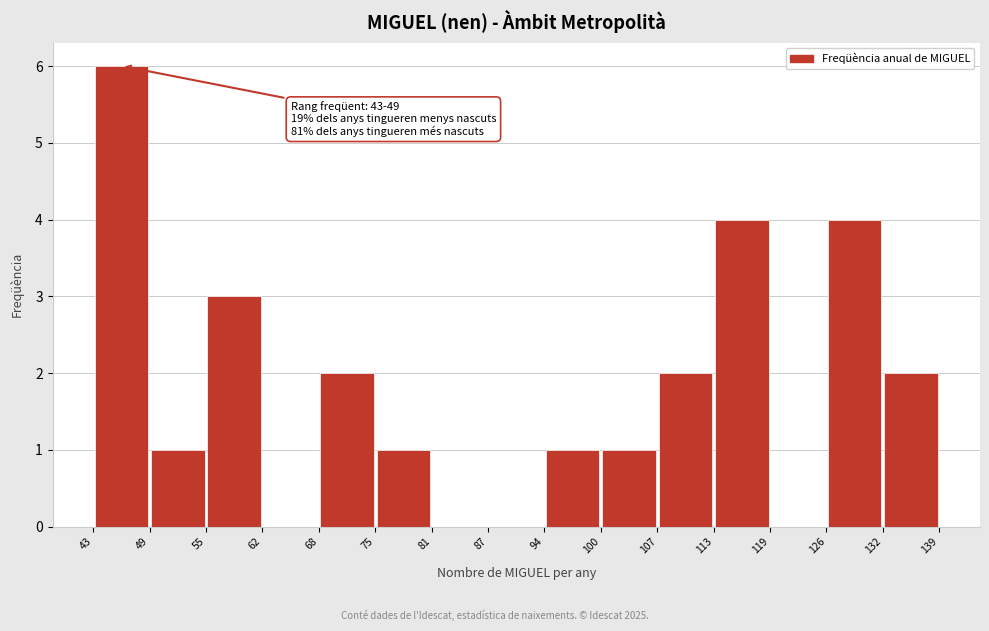

Which range on the x-axis has the tallest bar?

43 to 49